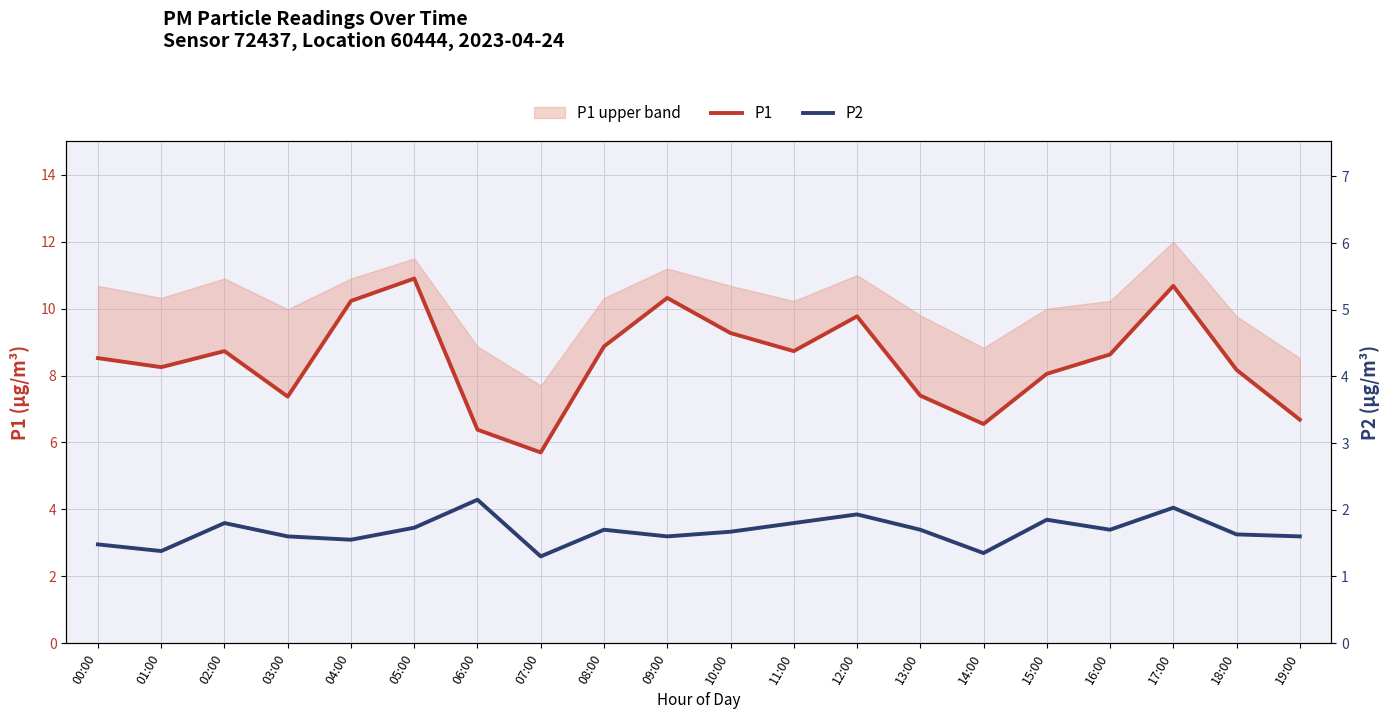

Is the value of P2 at 10:00 greater than the value of P1 at 06:00?

No